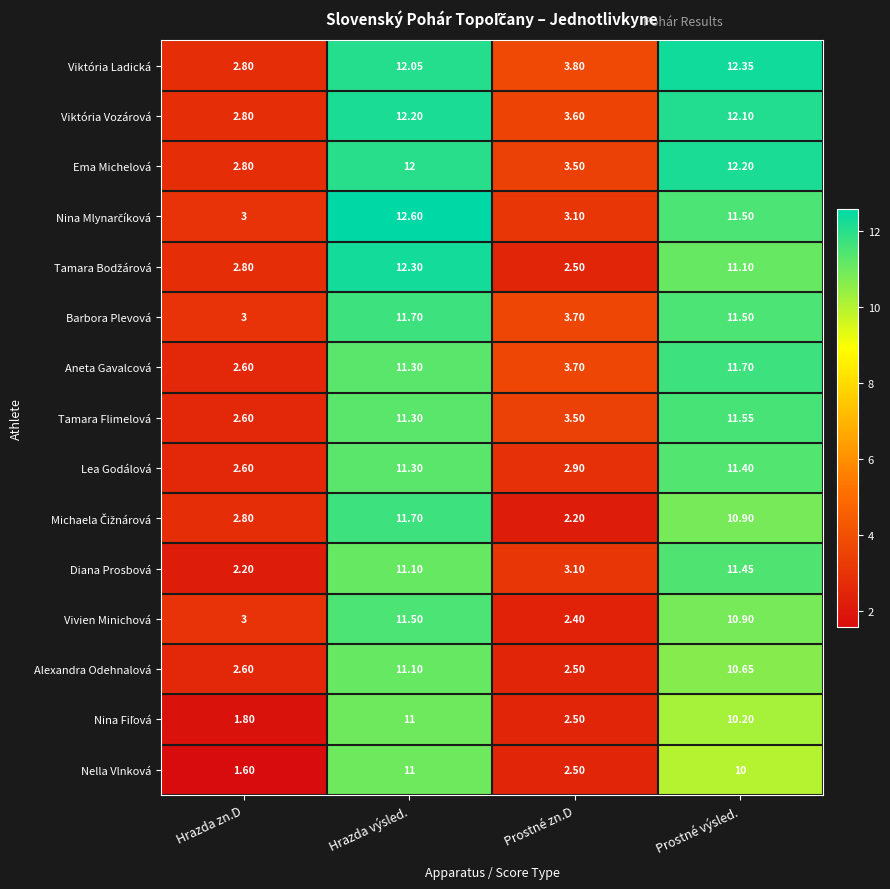

At which category is the sum across all series the highest?

Hrazda výsled.